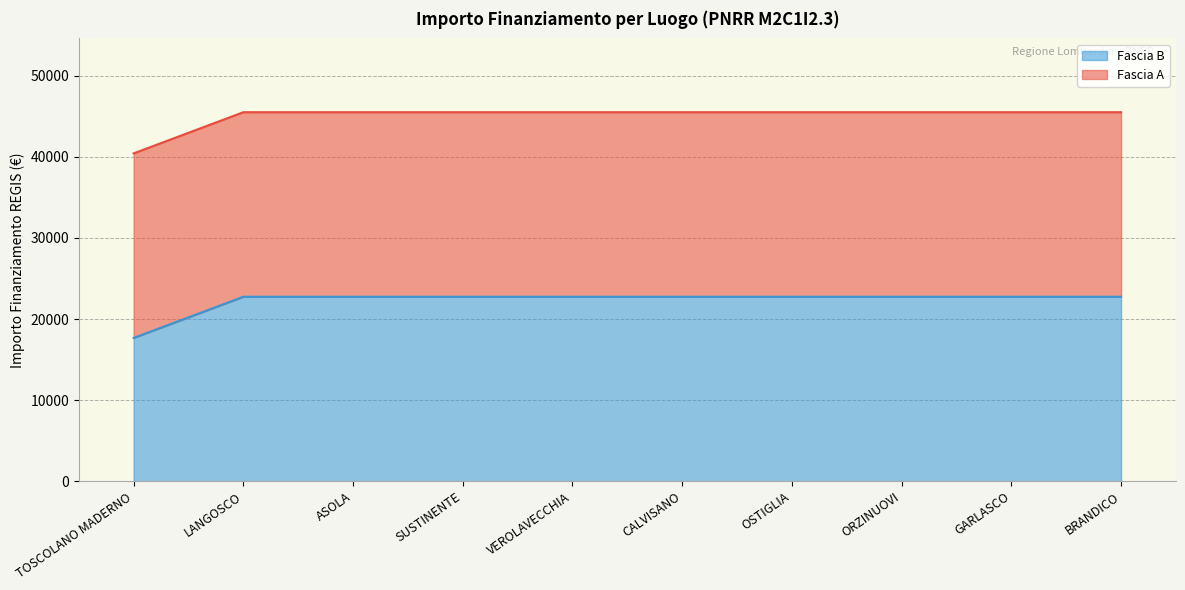

True or false: Fascia A and Fascia B intersect in this chart.

False